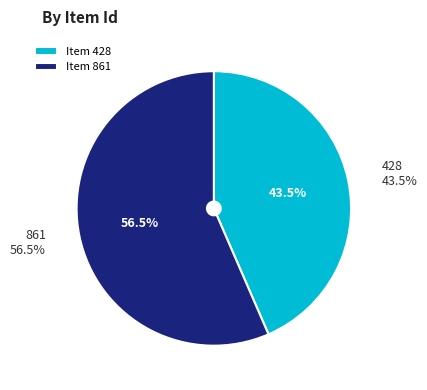

Is it true that 861 is 57% of the pie?

True